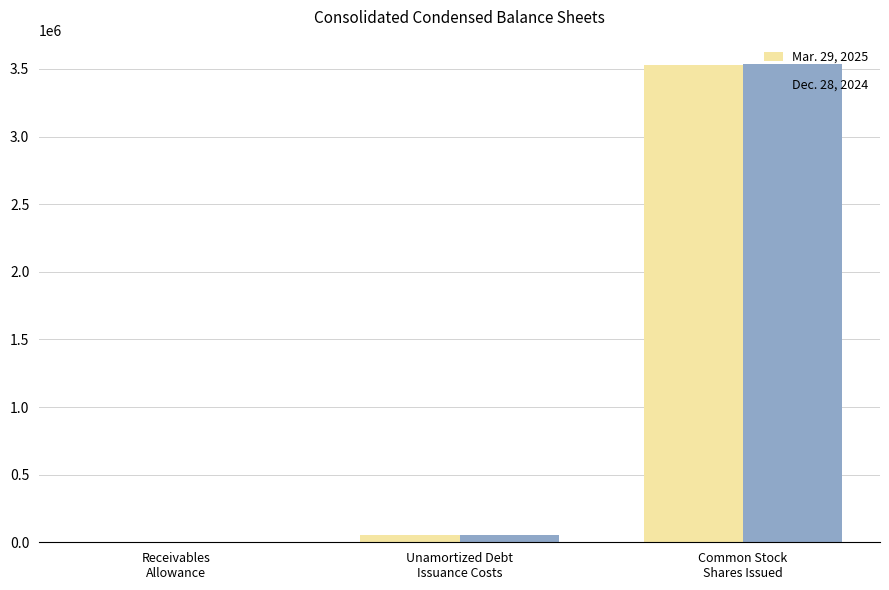

Which series has the largest range (max minus min)?

Dec. 28, 2024